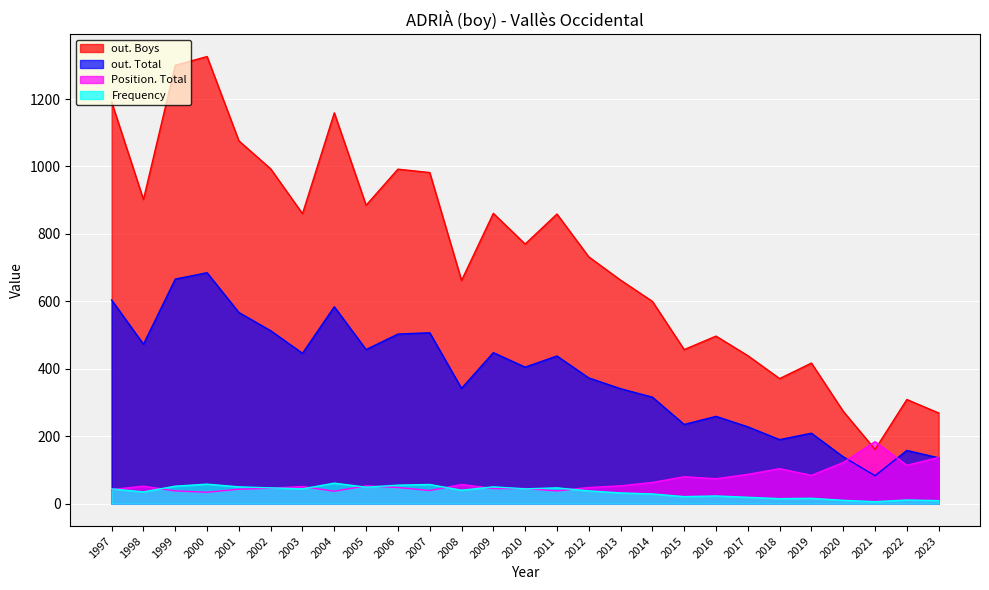

The out. Boys series shows 600 at 2014. True or false?

True